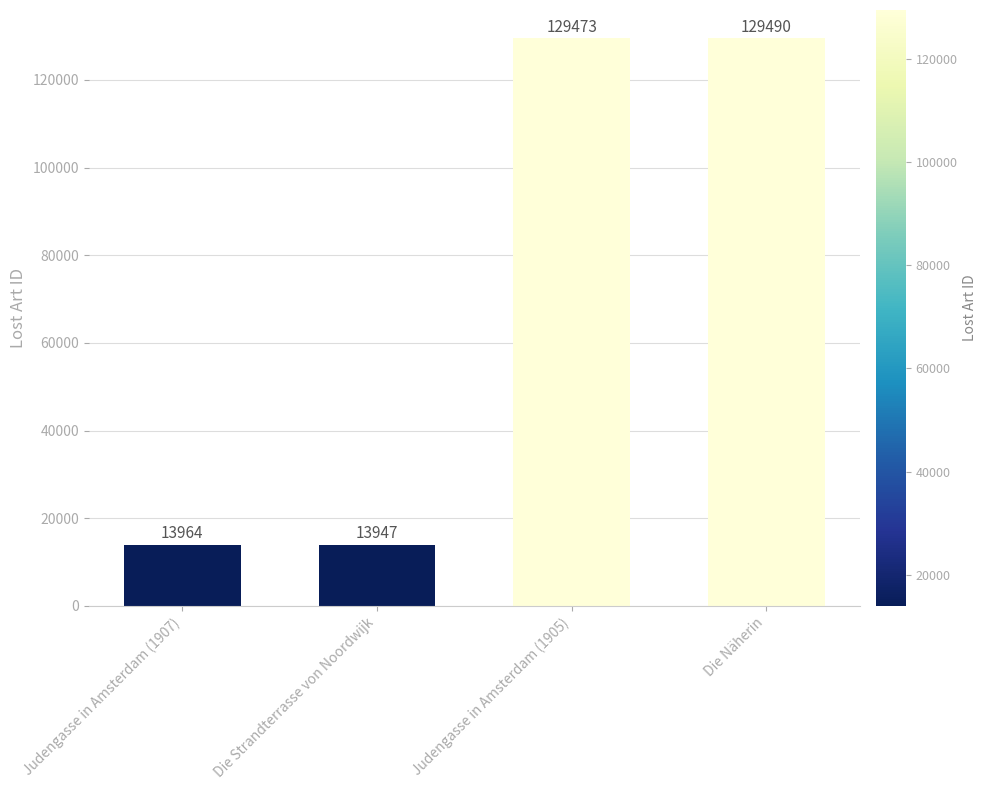

How many data points does each series have?

4